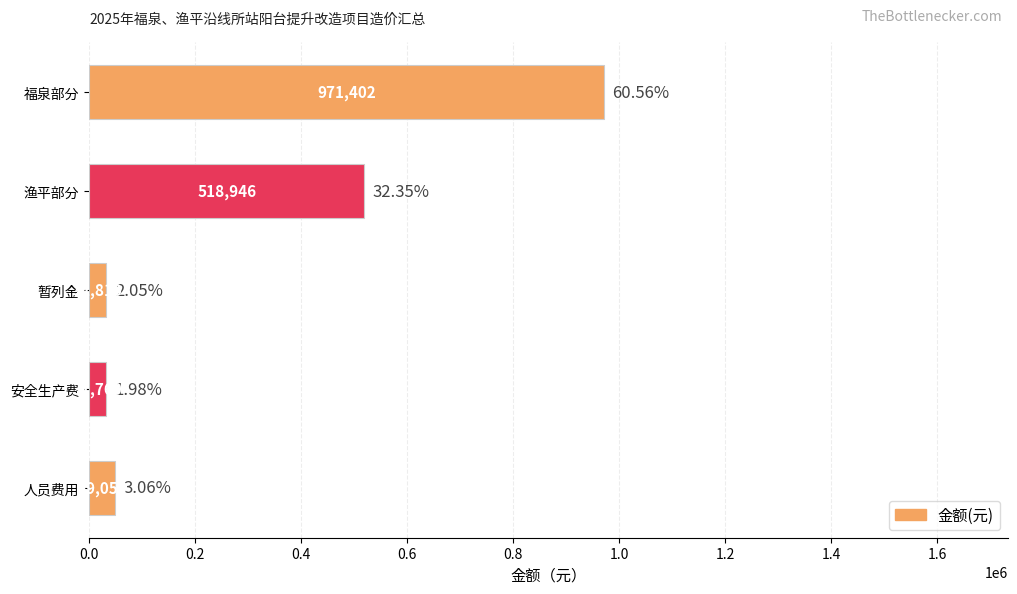

What is the minimum value shown in the chart?

31769